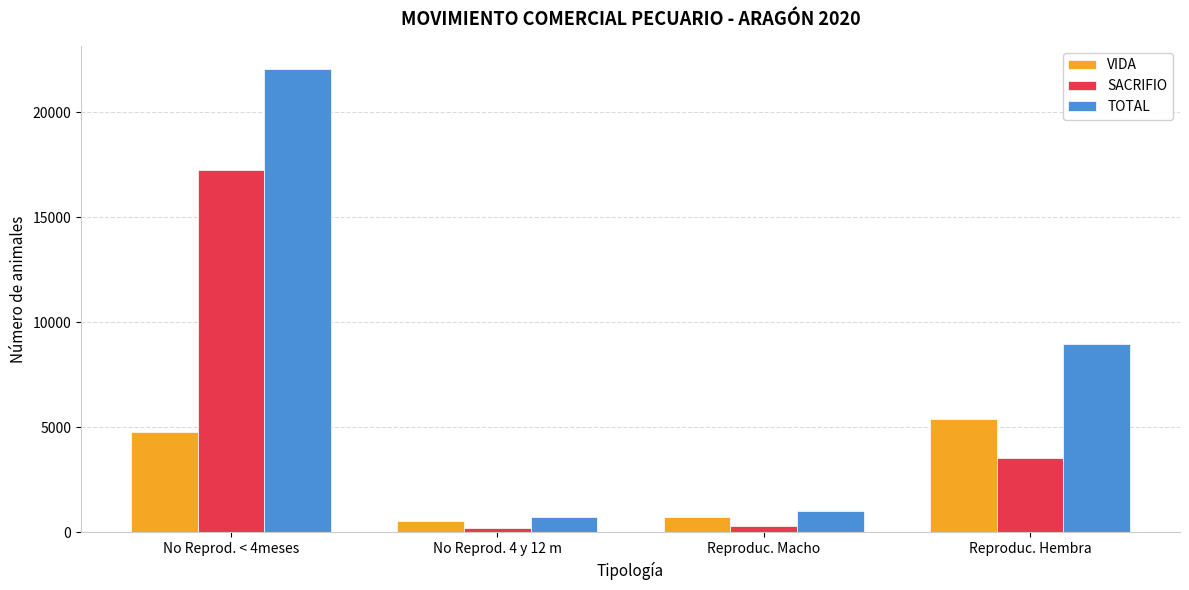

Is it true that TOTAL equals 1018 at Reproduc. Macho?

True